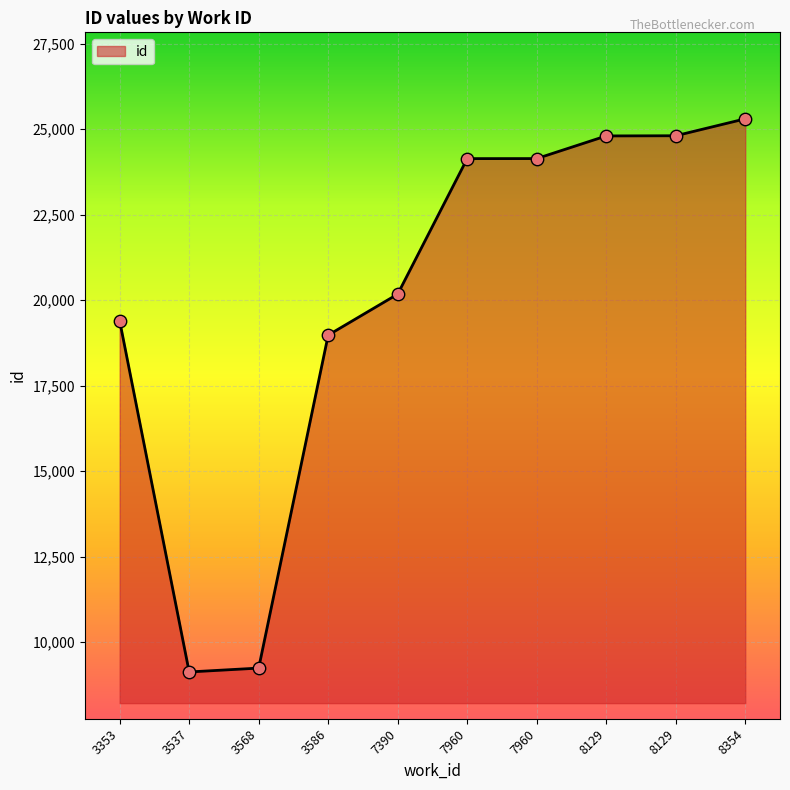

Which has a higher value, 7960 or 7390?

7960